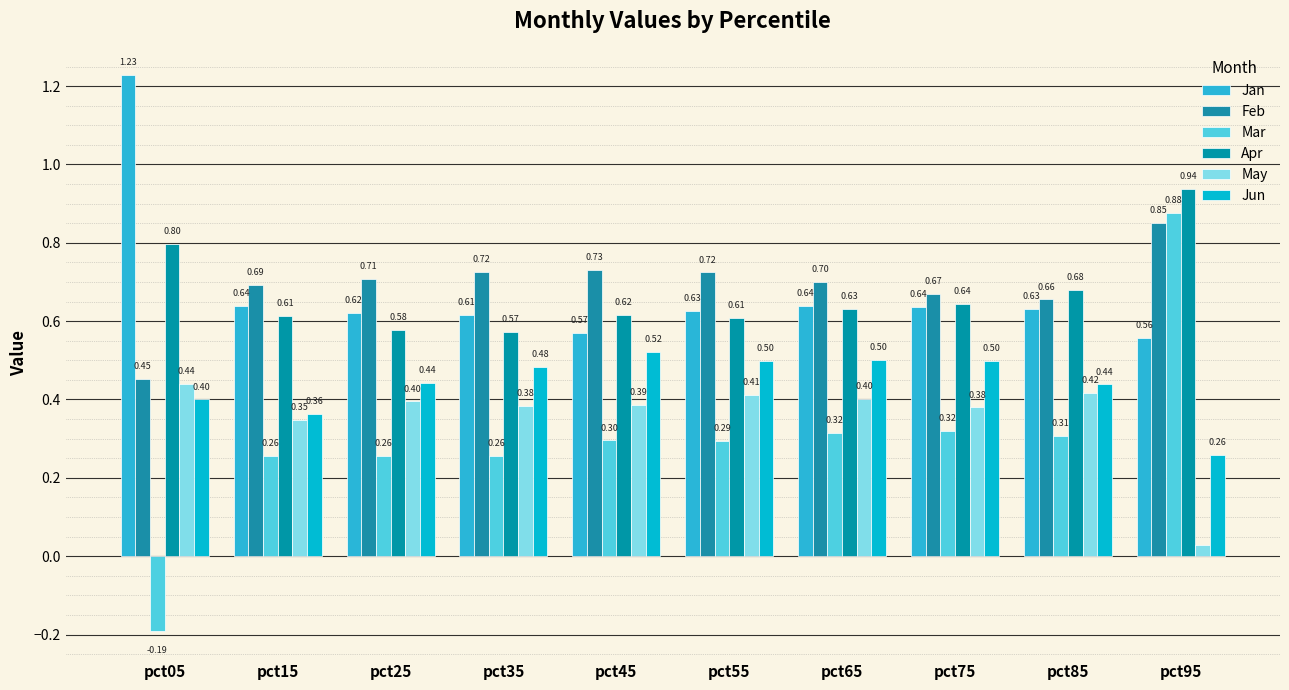

What is the value of the Feb bar at the 9th from the left?

0.7